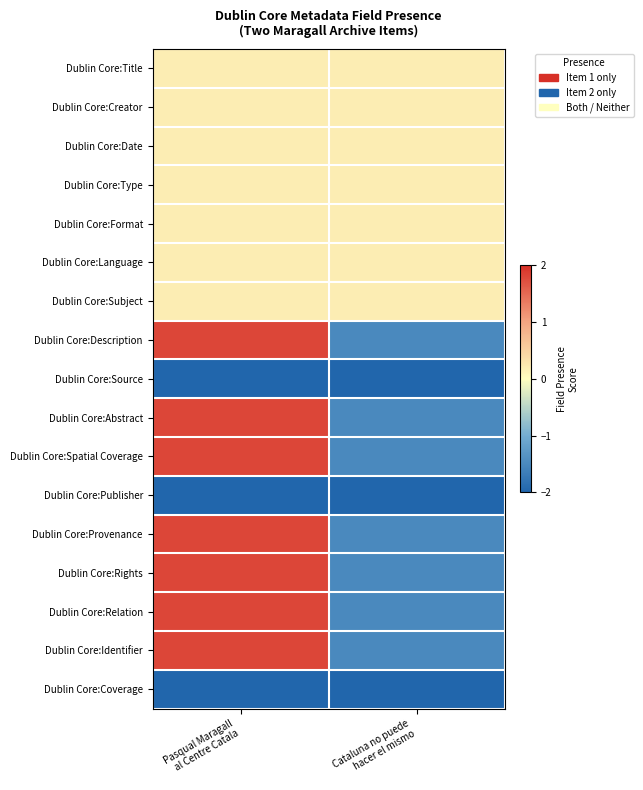

What is the spread (max minus min) of values at Cataluna no puede
hacer el mismo?

2.2